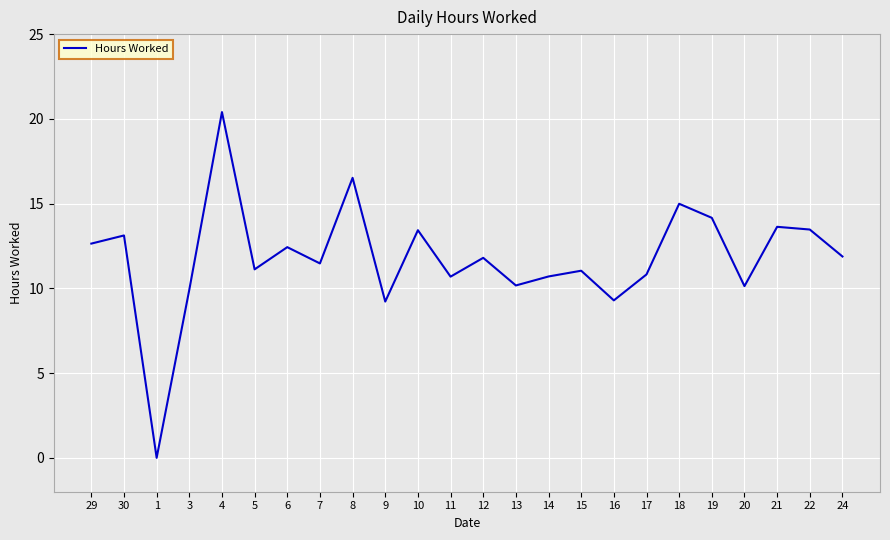

What is the maximum value shown in the chart?

20.4